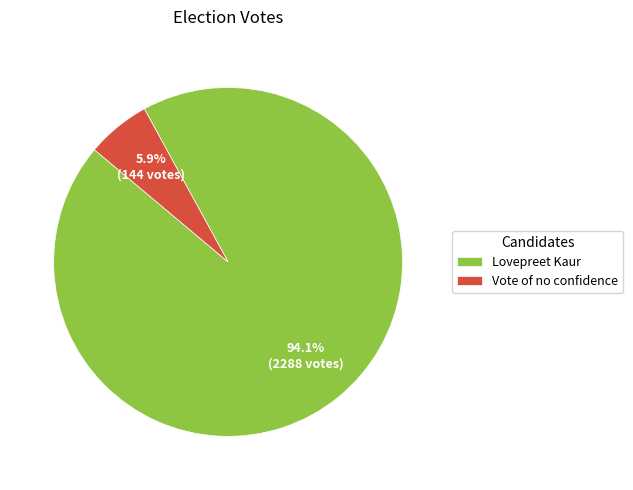

What is the ratio of the value at Vote of no confidence to the value at Lovepreet Kaur?

0.1